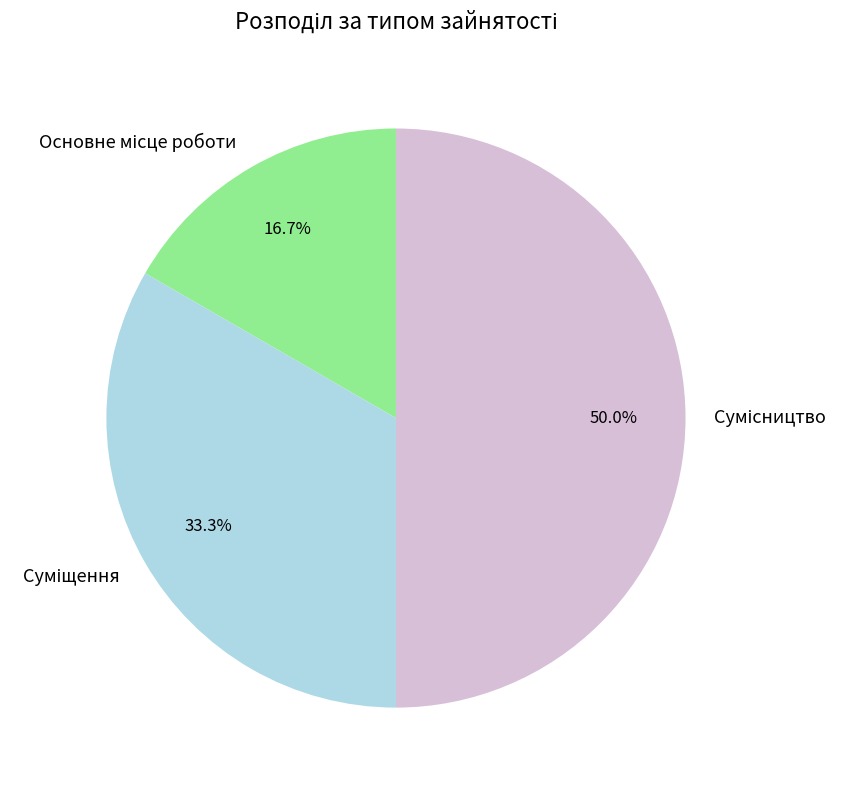

Is there any slice that represents more than half of the pie?

No